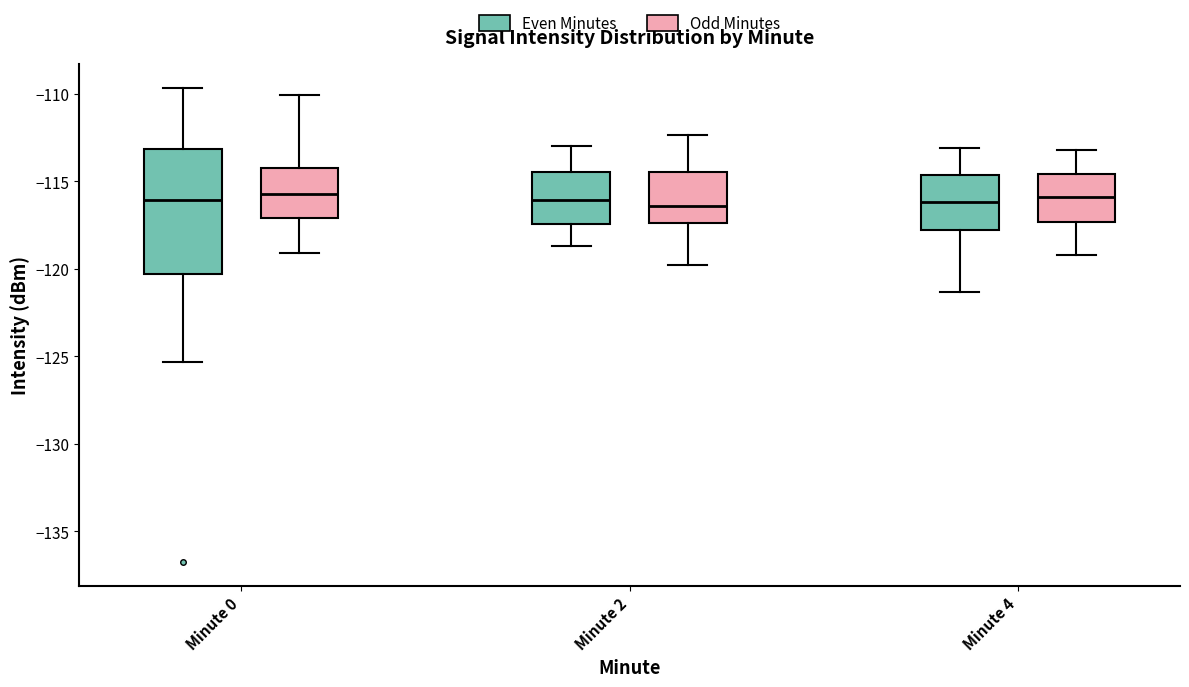

Which box is the tallest, from its lower edge to its upper edge?

Minute 0 (Even Minutes)